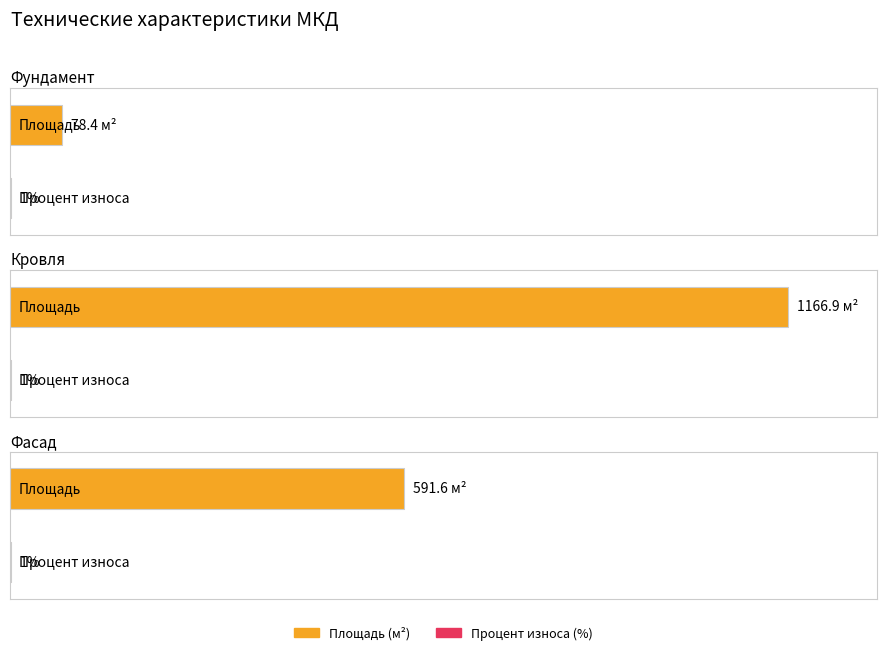

The value of Процент износа at Фундамент is 1.0. True or false?

True